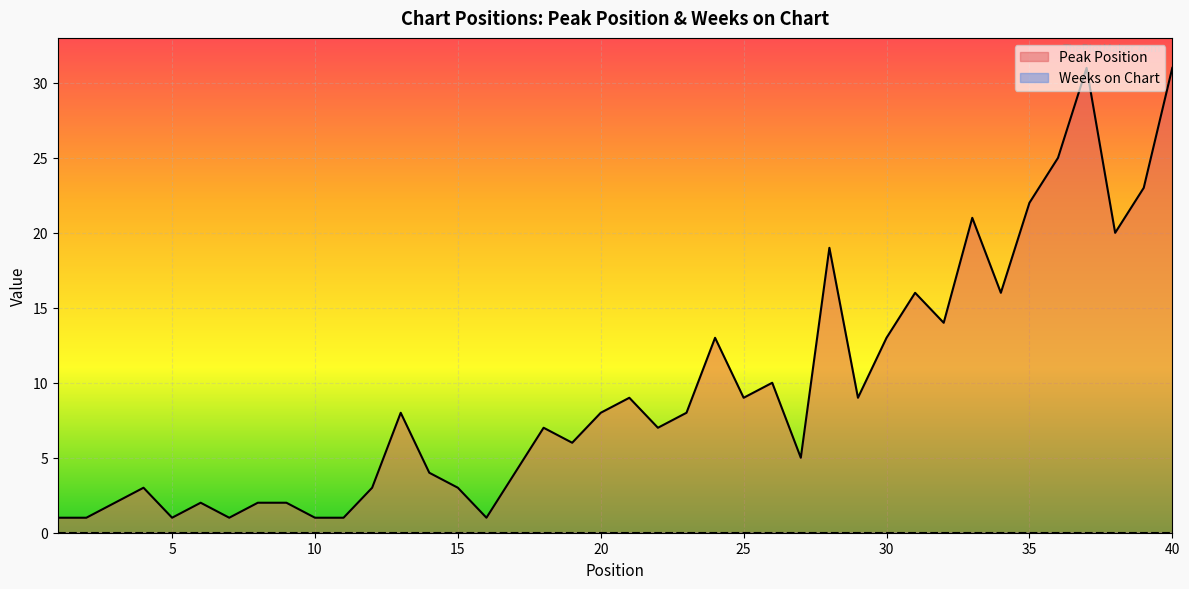

What is the change in value from 7 to 30?

+12